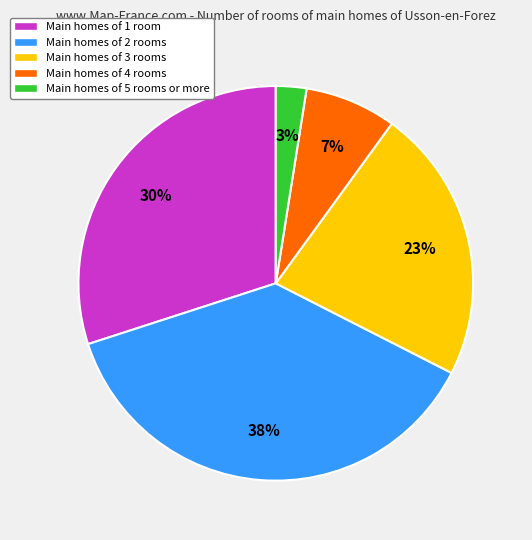

To the nearest percent, what percentage of the pie is Main homes of 3 rooms?

23%